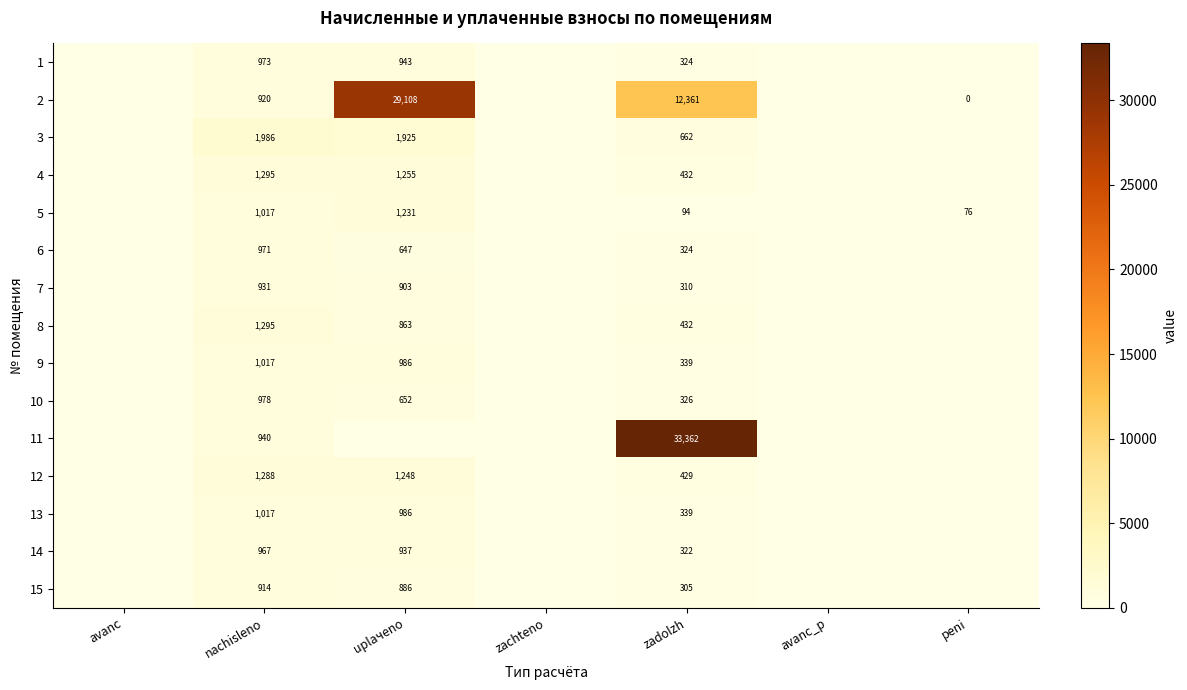

The value of 7 at zadolzh is 310. True or false?

True